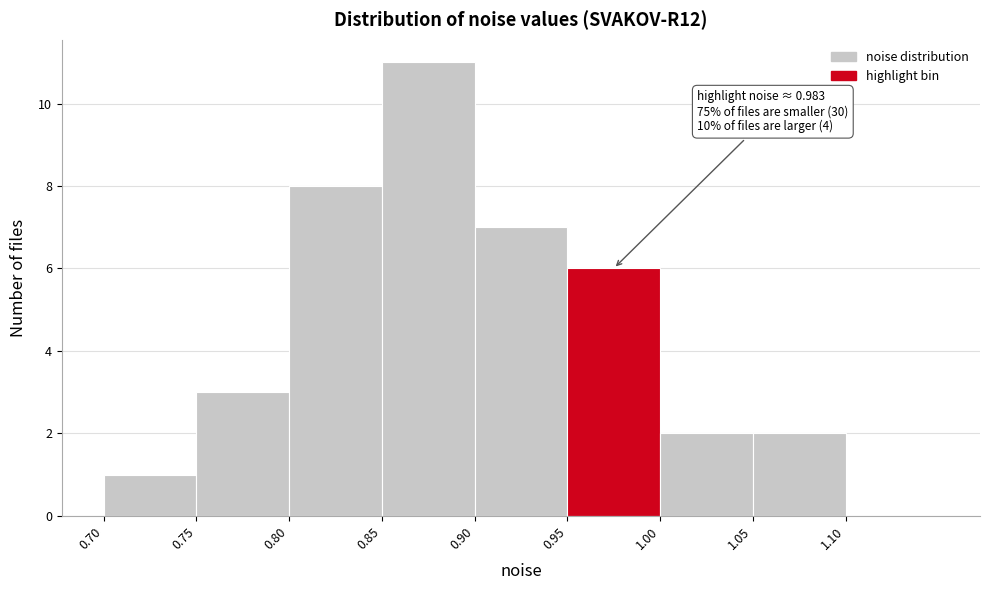

Which range on the x-axis has the tallest bar?

0.85 to 0.90